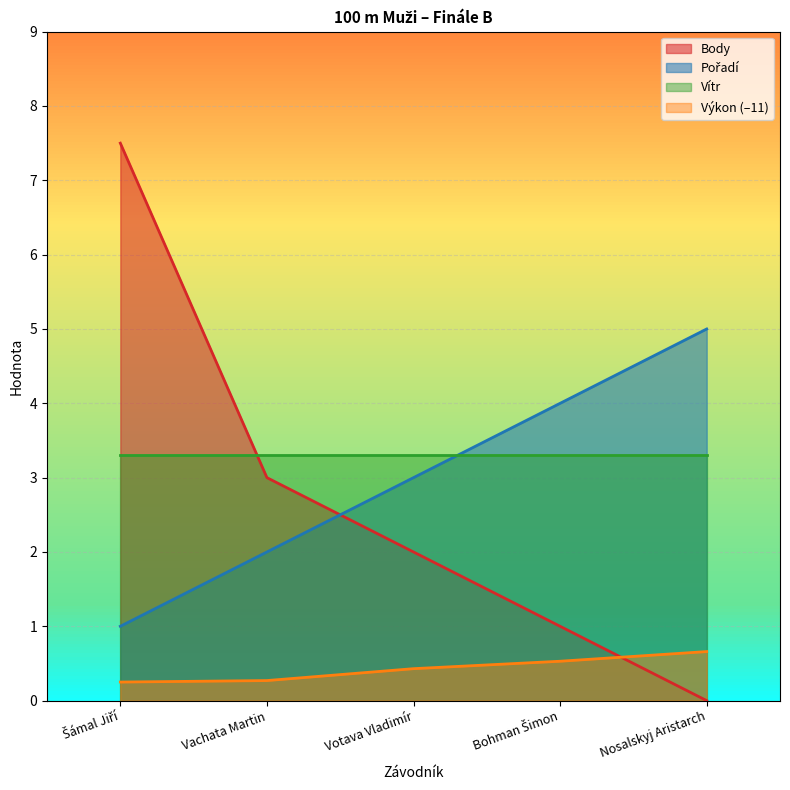

Which series has the widest spread of values?

Body